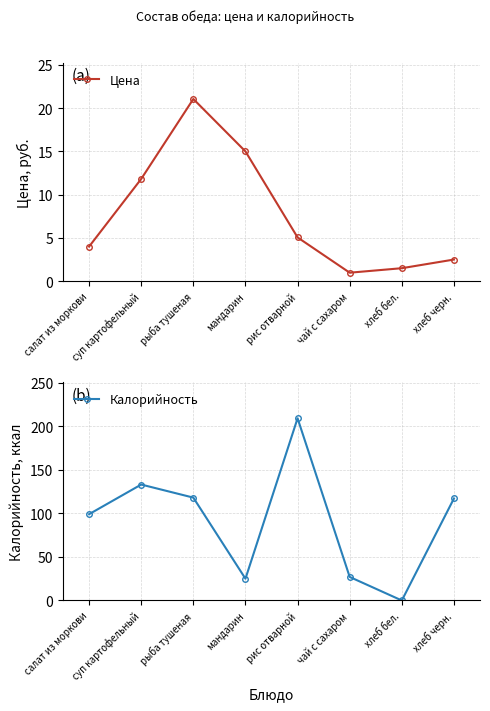

What is the maximum value for Калорийность?

209